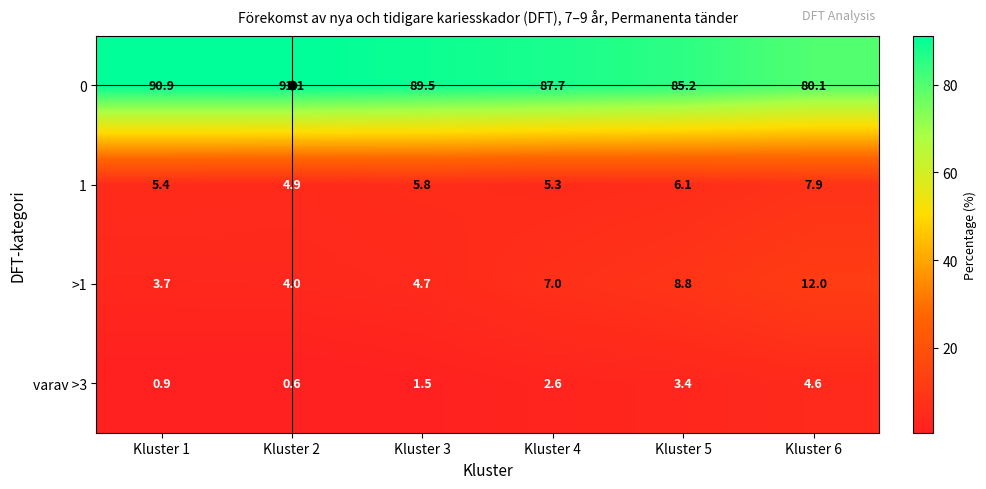

List the series in order of their peak value, lowest first.

varav >3, 1, >1, 0